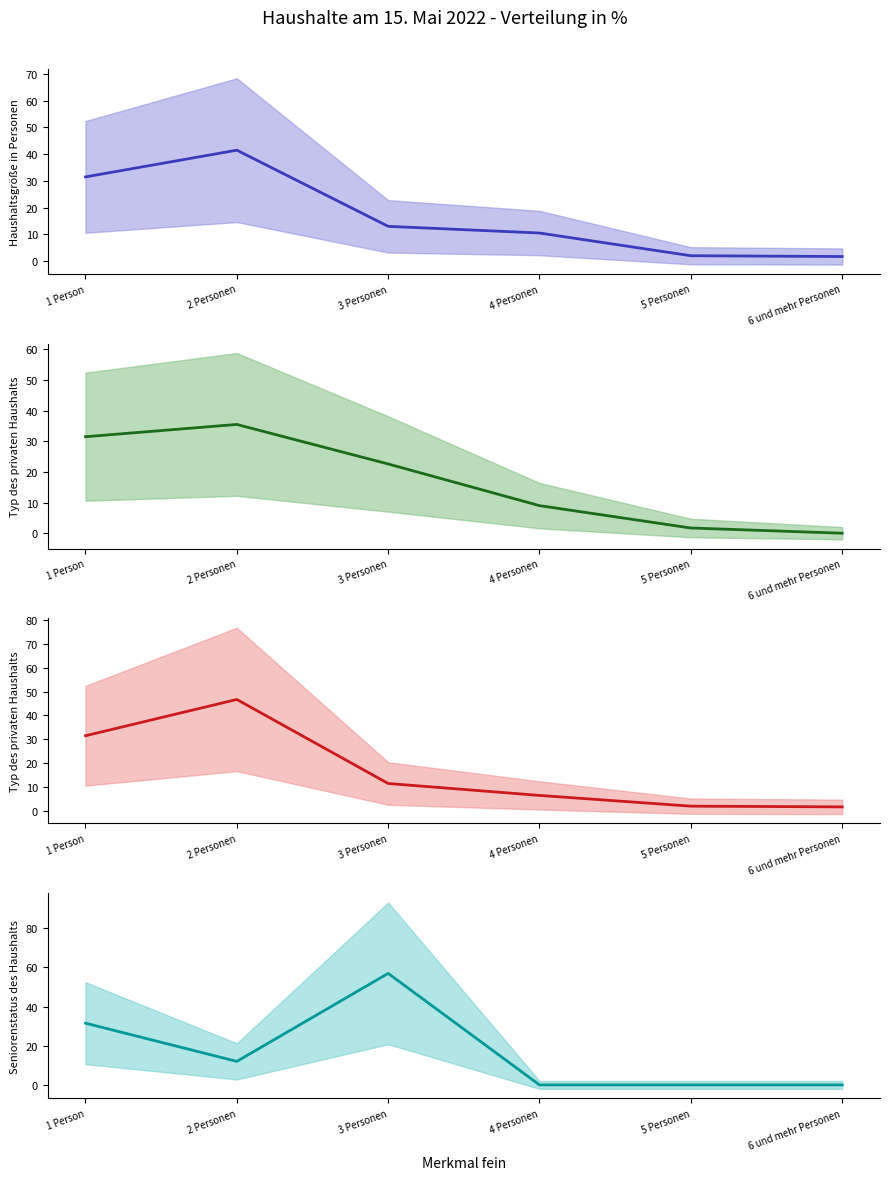

Between 2 Personen and 5 Personen, which is larger?

2 Personen